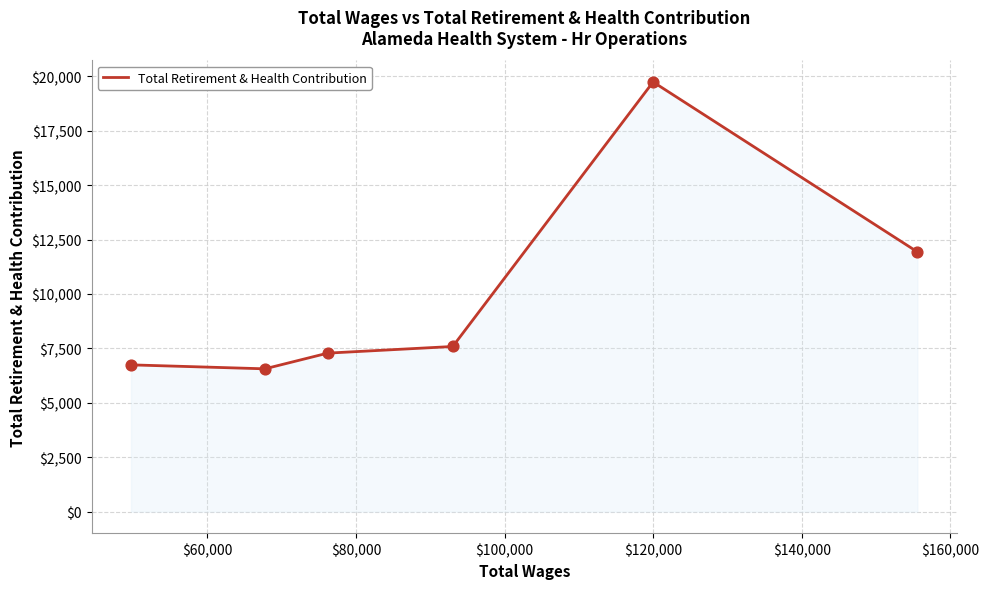

What is the average value?

9976